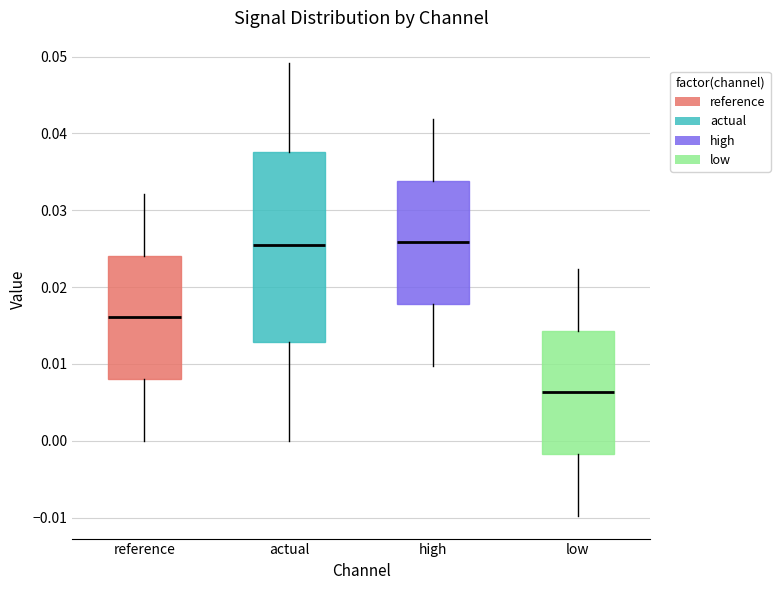

Reading left to right, read every box against the y-axis: the position of its median line, the range the box covers, and the ends of its whiskers. The values are not printed on the chart, so give them approximately, as read against the axis.

reference: median 0.016, box 0.008 to 0.024, whiskers 0.000 to 0.032
actual: median 0.025, box 0.013 to 0.038, whiskers 0.000 to 0.049
high: median 0.026, box 0.018 to 0.034, whiskers 0.010 to 0.042
low: median 0.006, box -0.002 to 0.014, whiskers -0.010 to 0.022